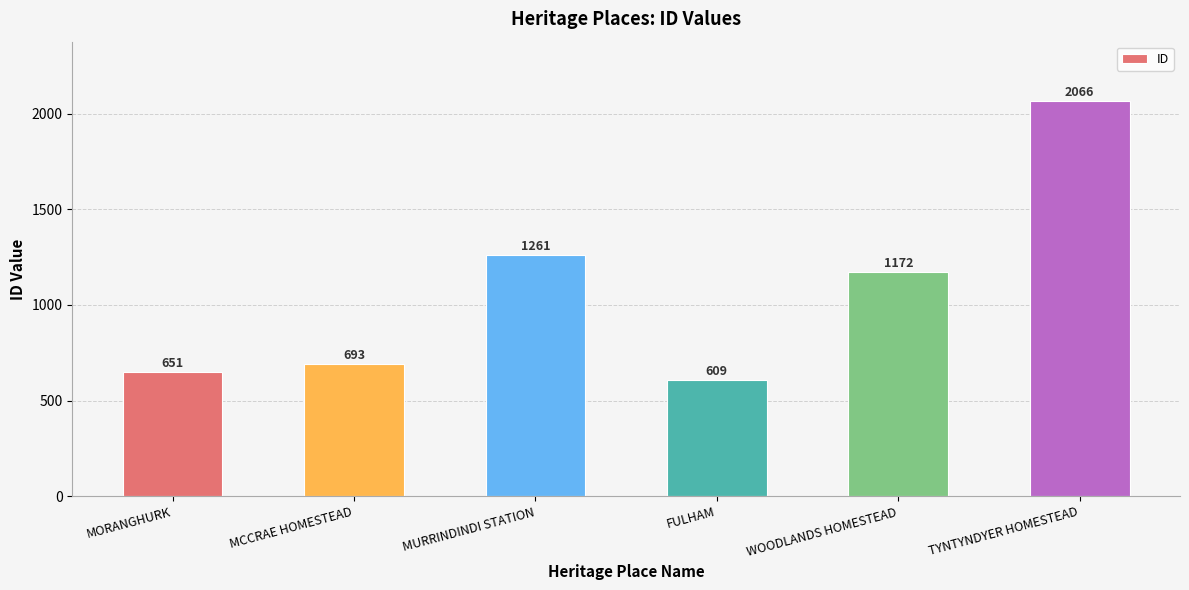

Where does the data first go above 1172?

MURRINDINDI STATION